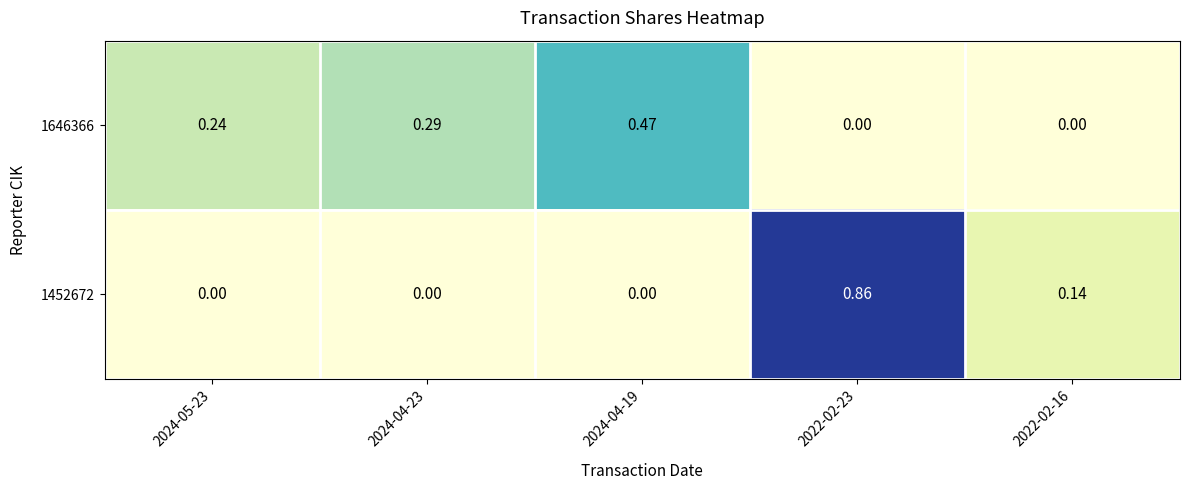

Is the value of 1452672 at 2024-04-23 greater than the value of 1646366 at 2024-04-23?

No